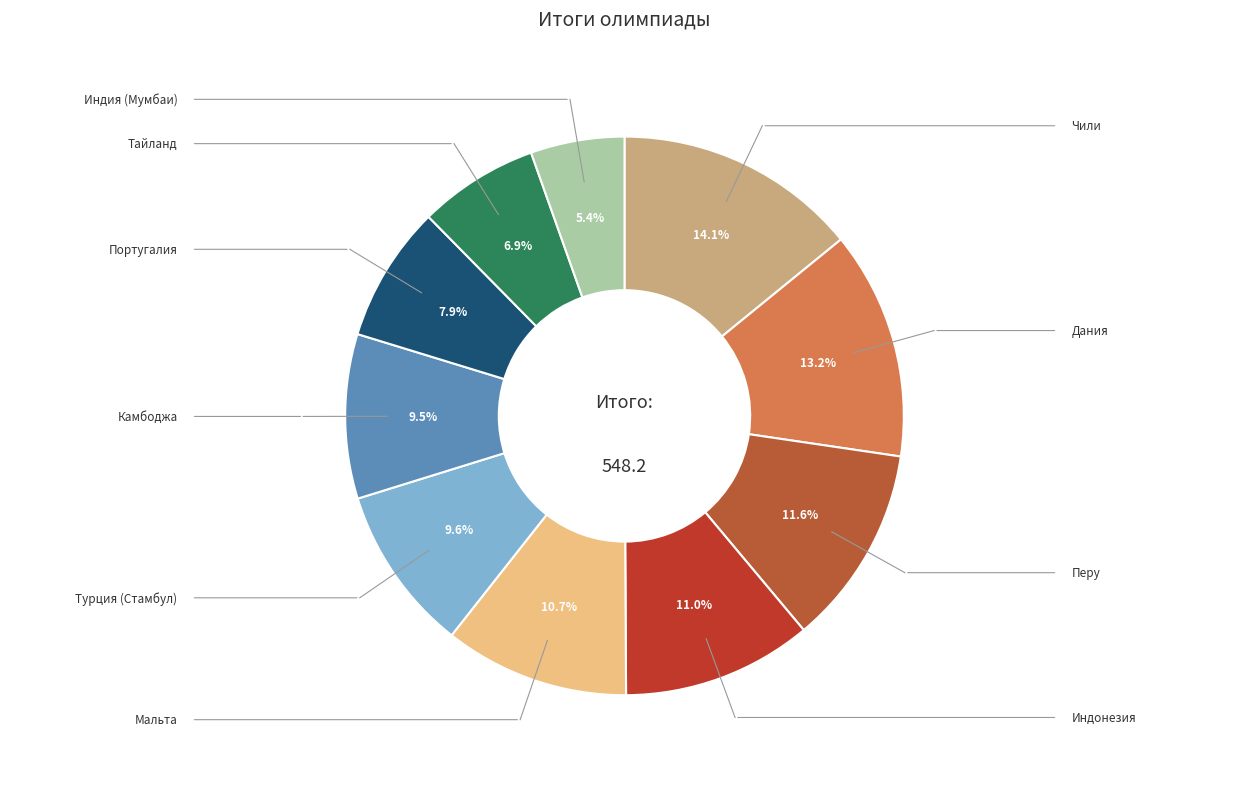

What percentage is the Индия (Мумбаи) slice, to the nearest percent?

5%